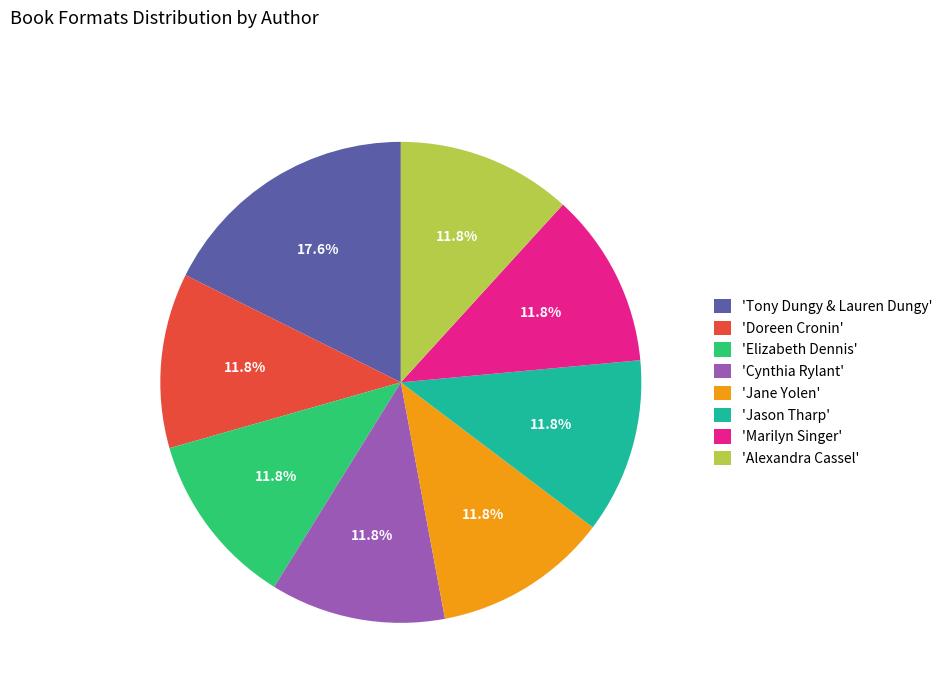

Is there a majority slice in this chart?

No